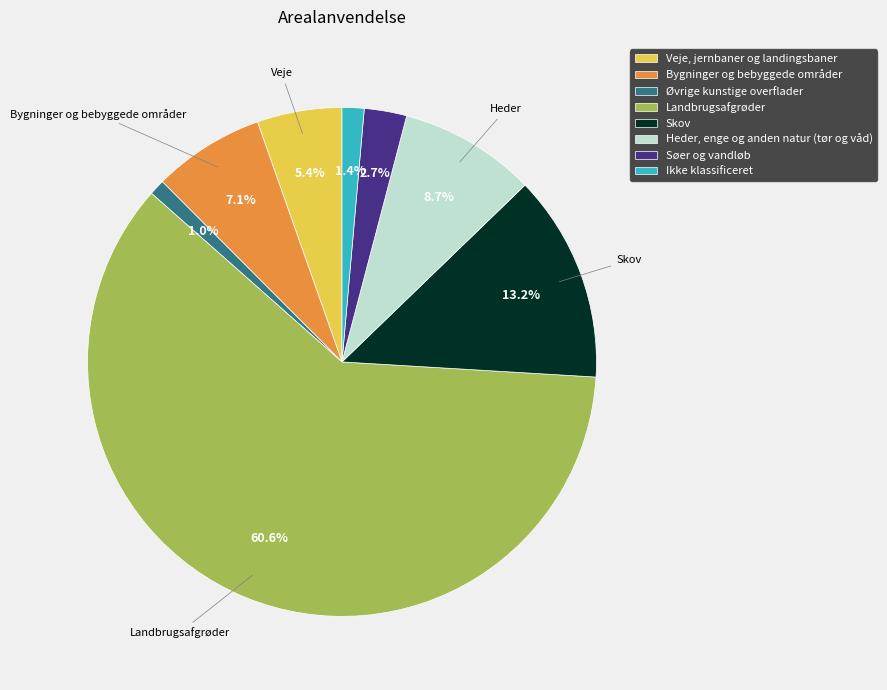

To the nearest percent, what is the combined percentage of Bygninger og bebyggede områder and Skov?

20%